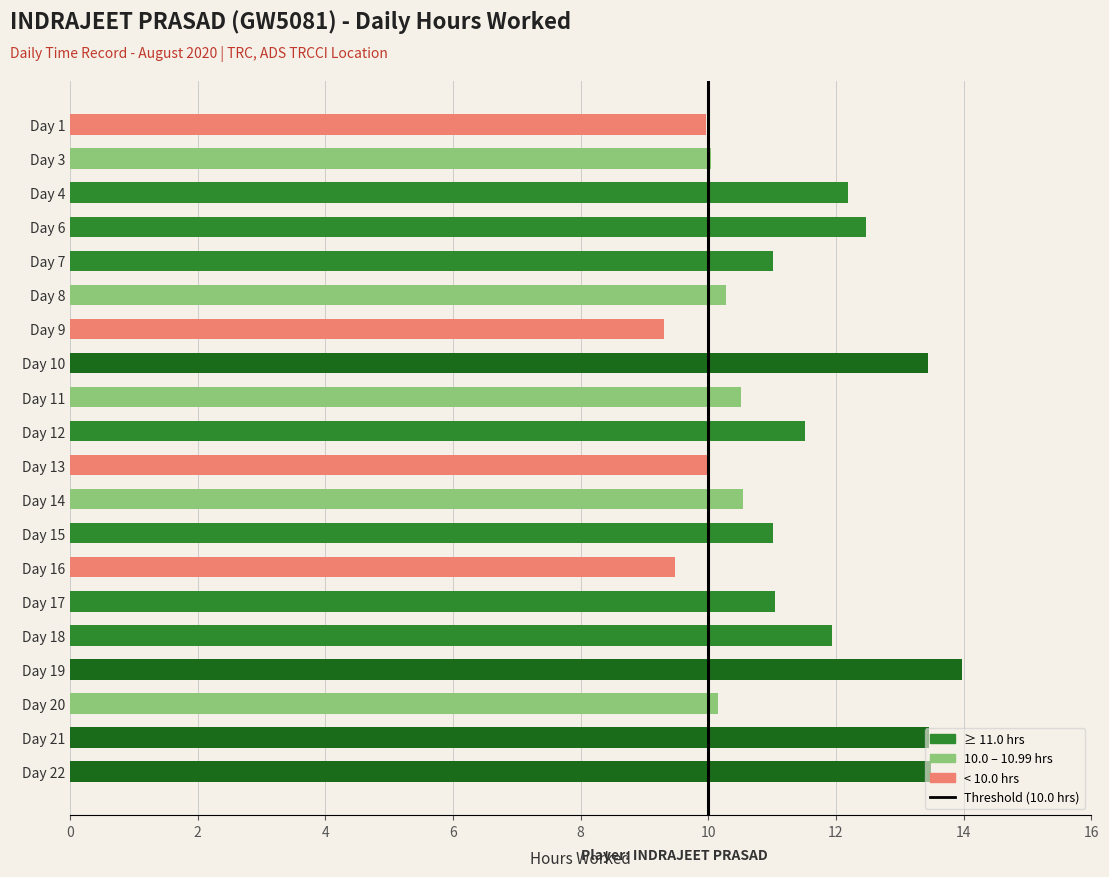

What is the value of the 3rd bar from the top?

12.2